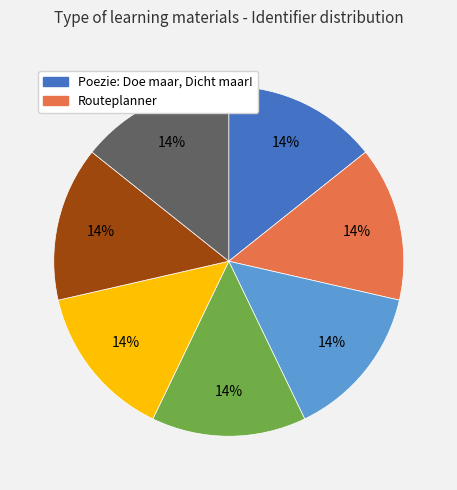

To the nearest percent, what is the average slice percentage?

14%